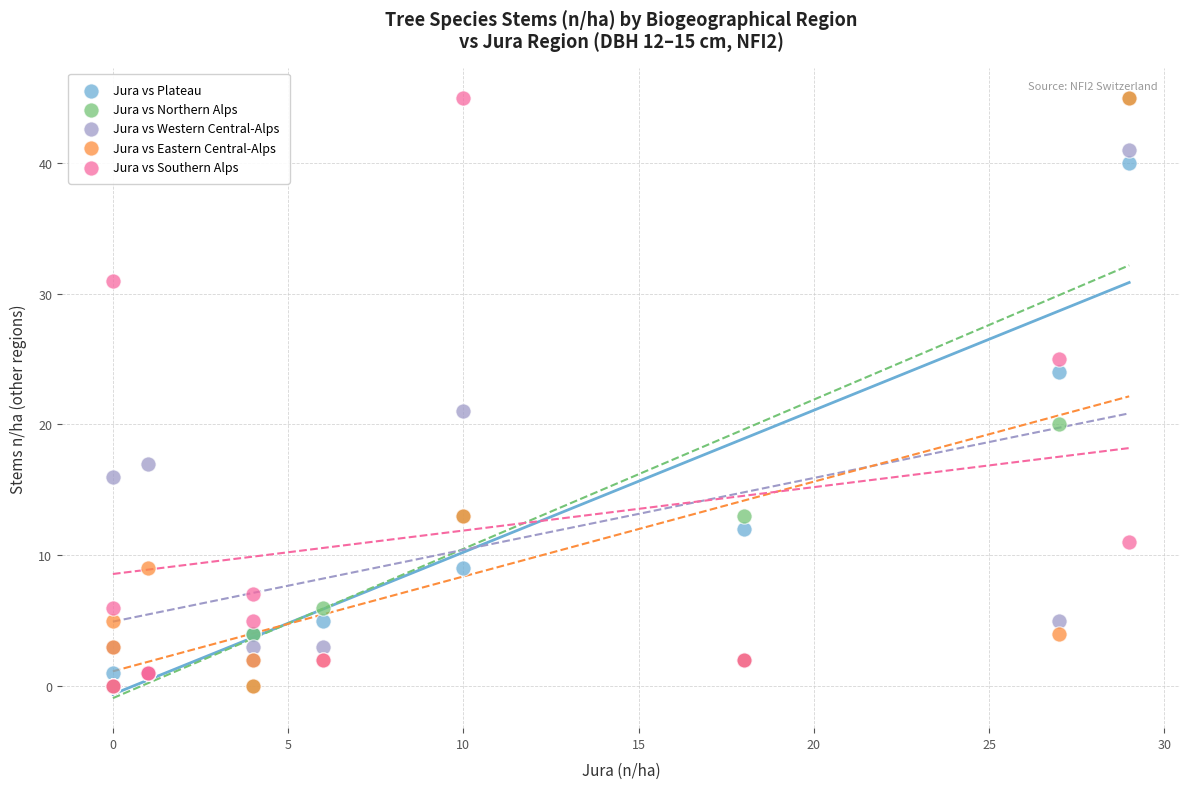

In the Jura vs Eastern Central-Alps series, what Y value is closest to 22?

13